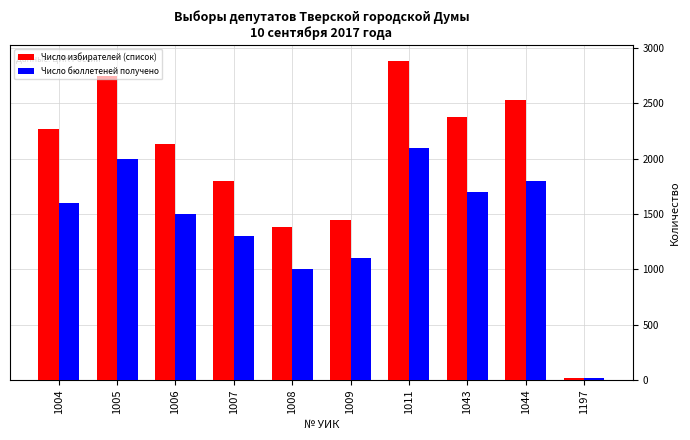

Reading left to right, what are all the values shown in this chart?

Число избирателей (список): 1004=2272	1005=2748	1006=2129	1007=1794	1008=1385	1009=1442	1011=2883	1043=2375	1044=2532	1197=16
Число бюллетеней получено: 1004=1600	1005=2000	1006=1500	1007=1300	1008=1000	1009=1100	1011=2100	1043=1700	1044=1800	1197=17